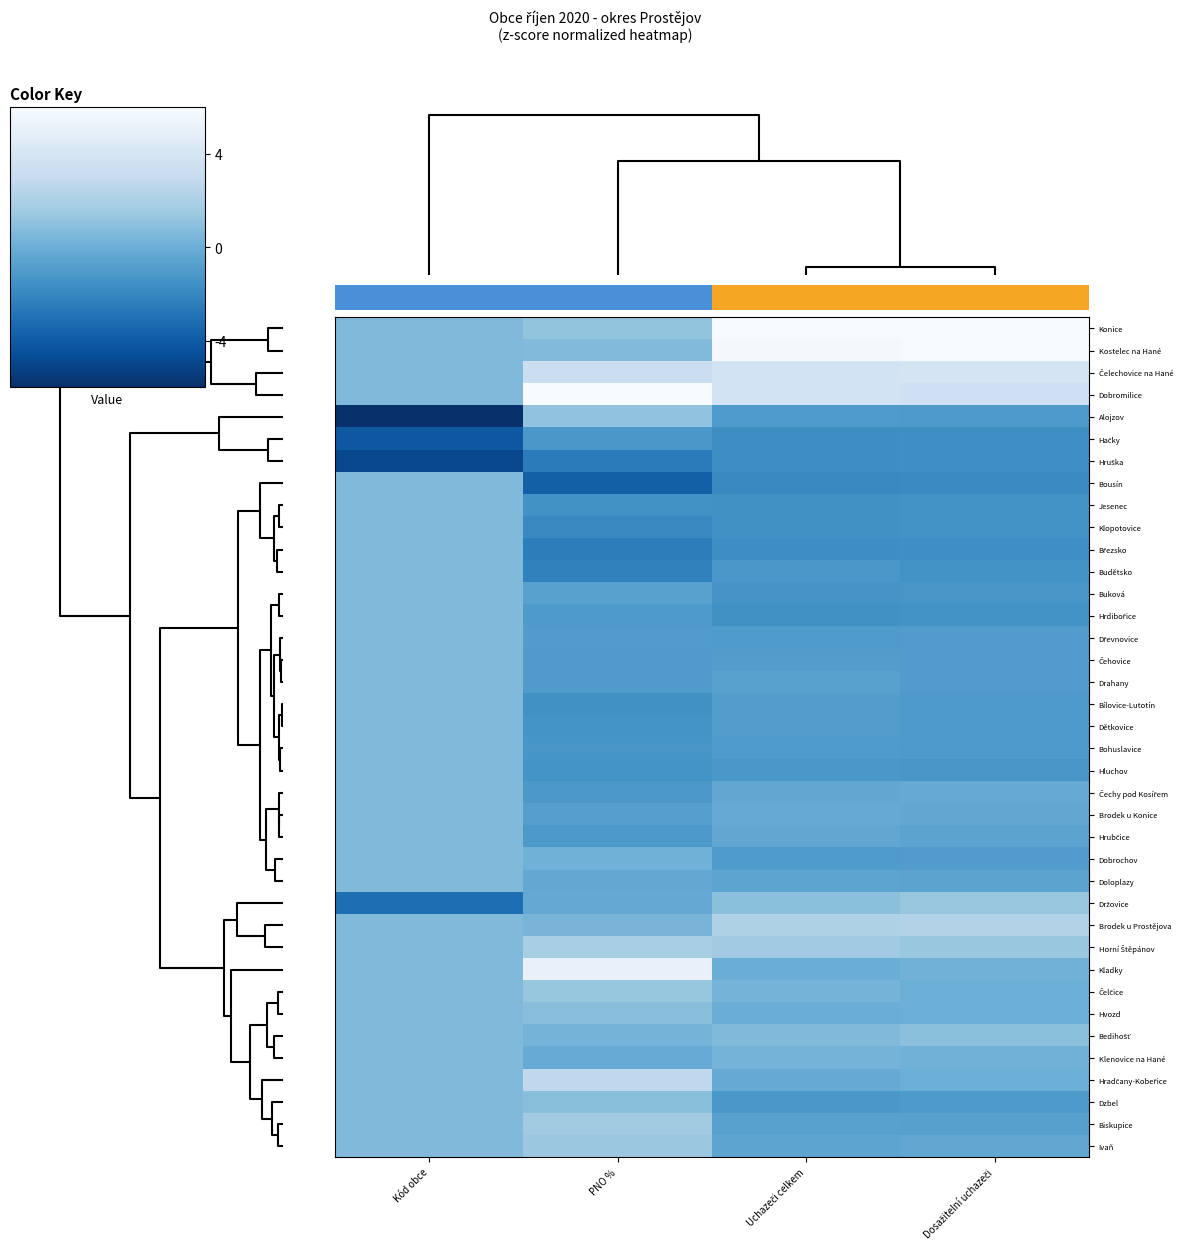

At how many categories does at least one series exceed 1?

3